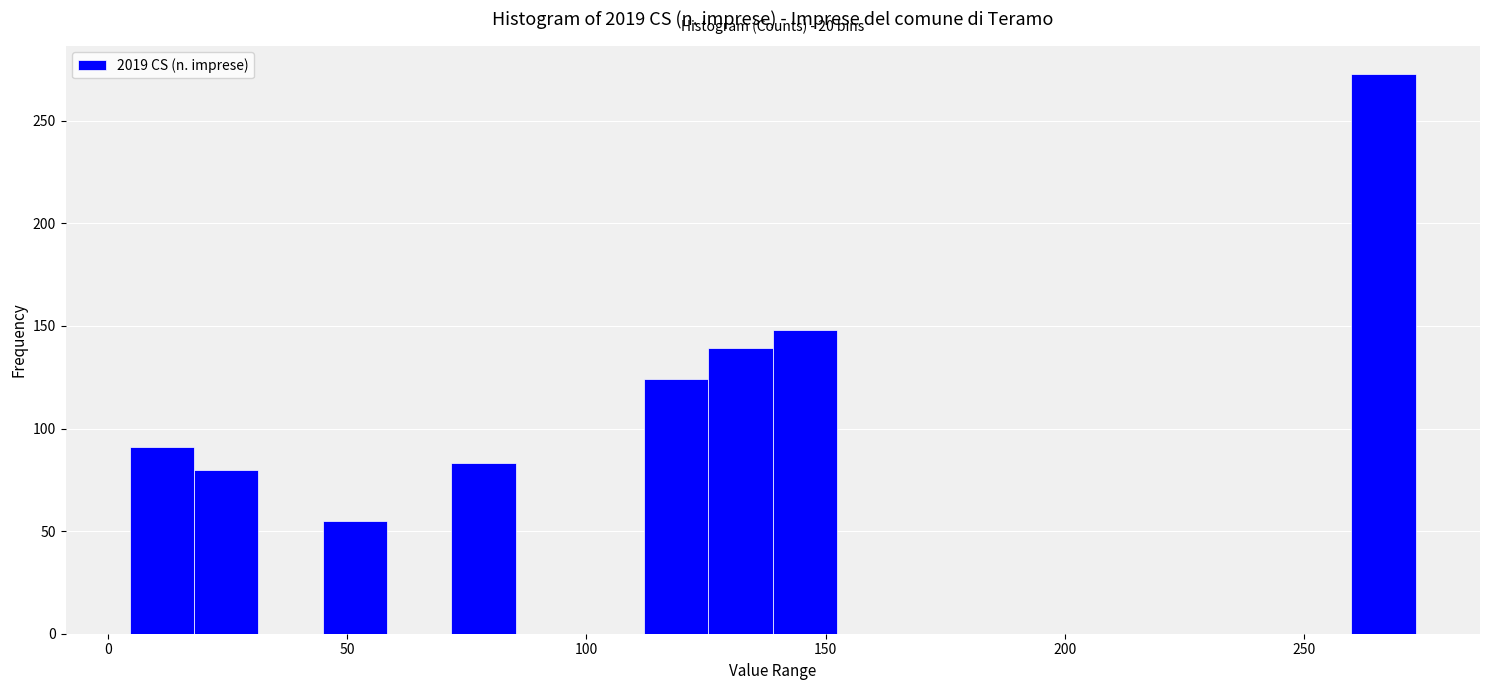

Around what value on the x-axis is the tallest bar? Give the approximate position of its centre, as read against the axis.

265